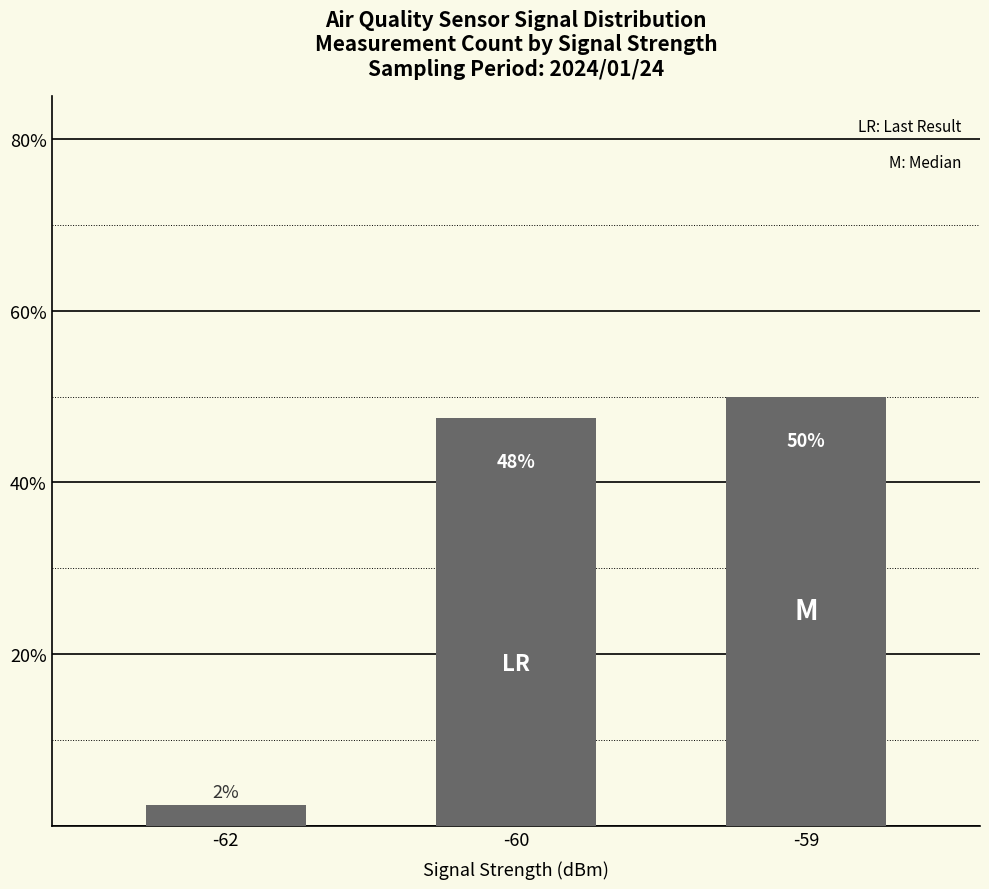

True or false: the data shows 47.5 at -60.

True